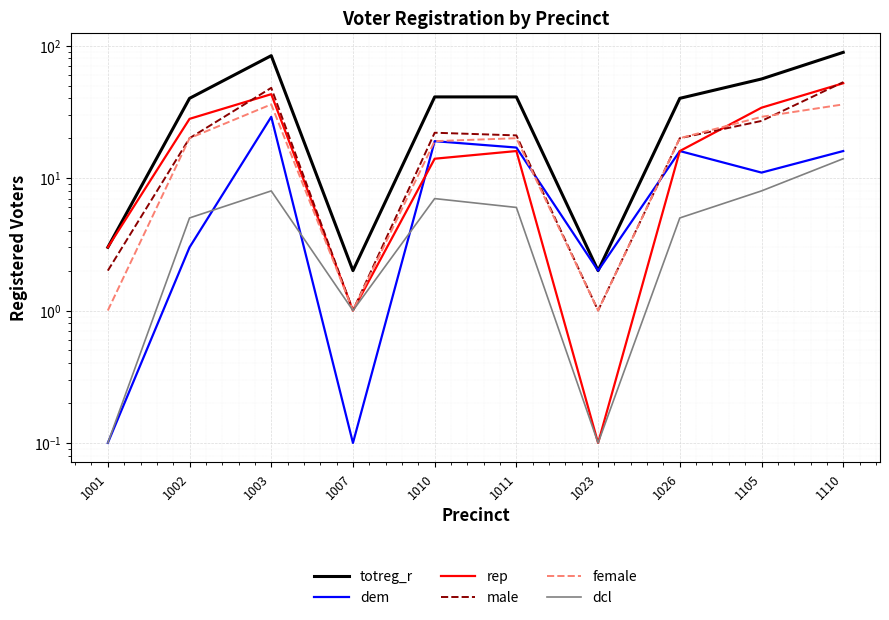

What is the difference between the maximum and minimum values in the rep series?

51.9